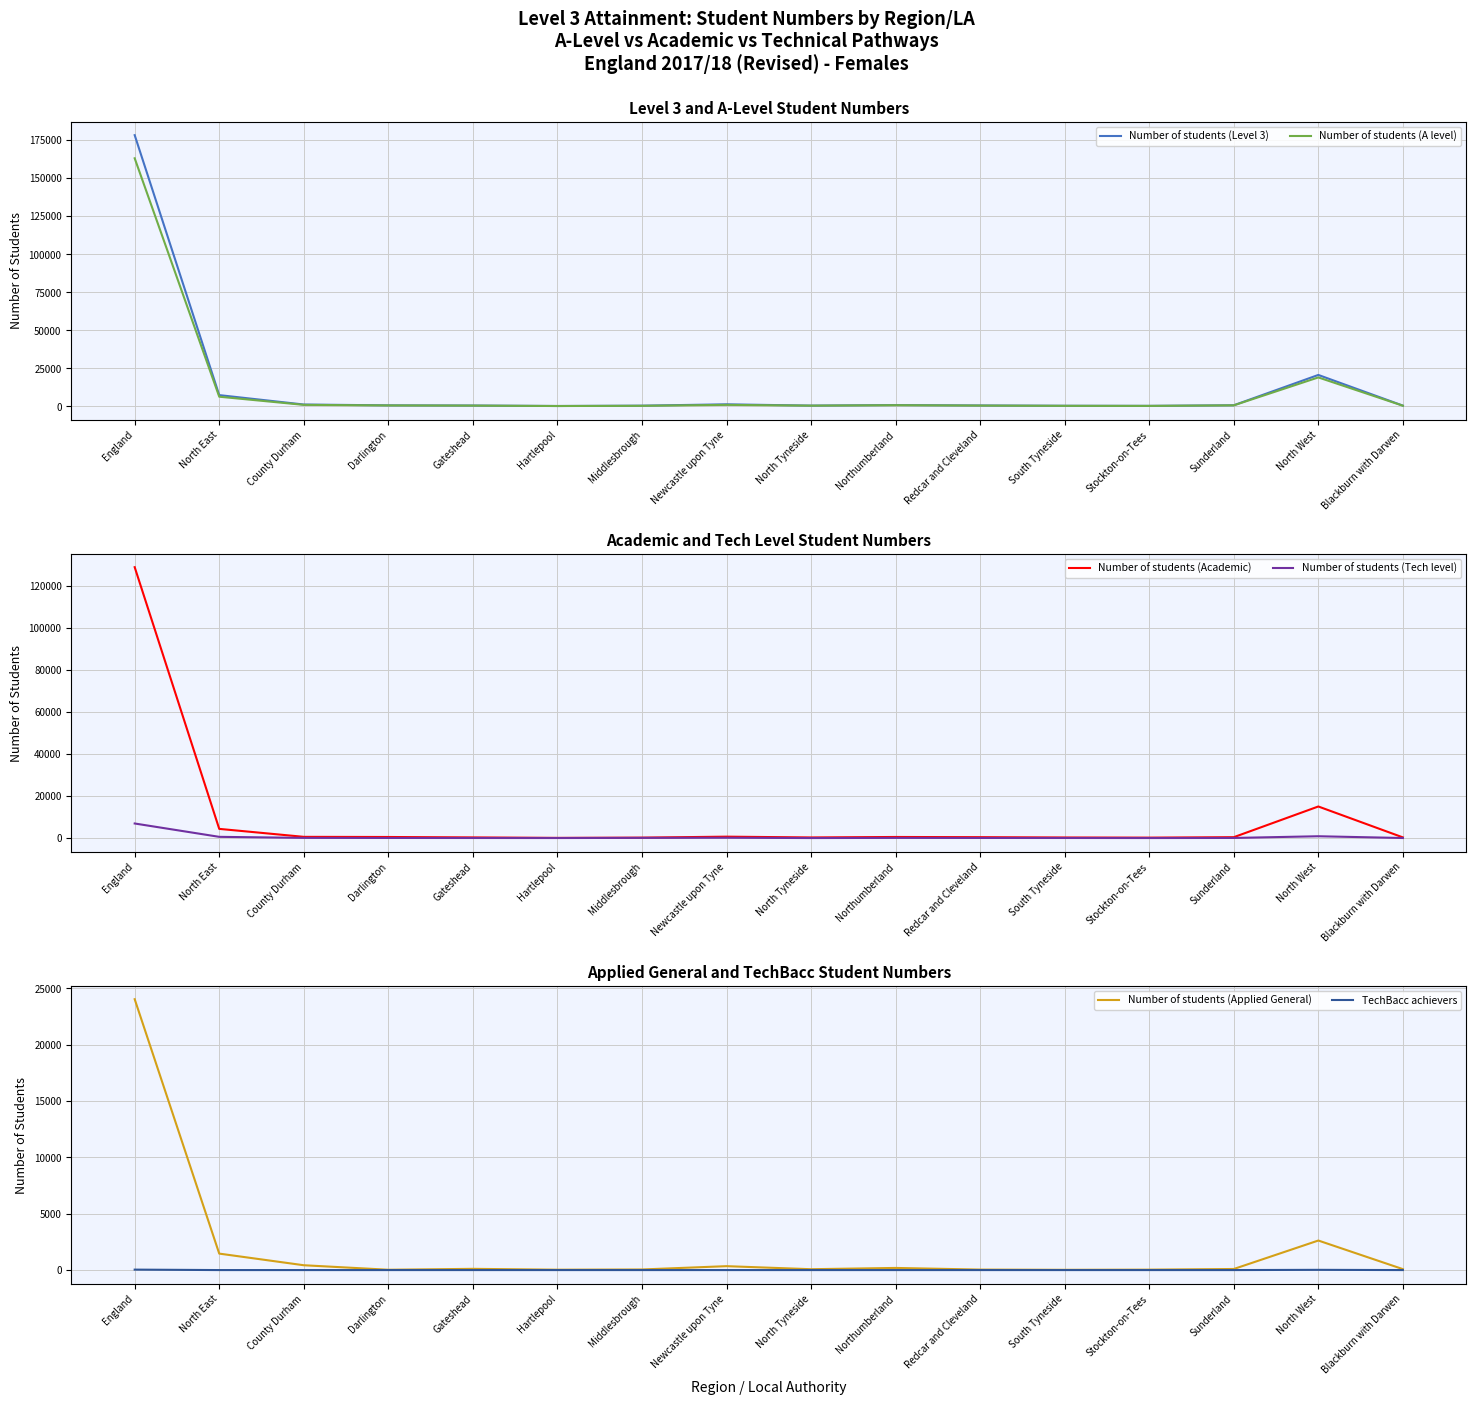

True or false: Number of students (Tech level) has more than 2 interior local peaks.

True